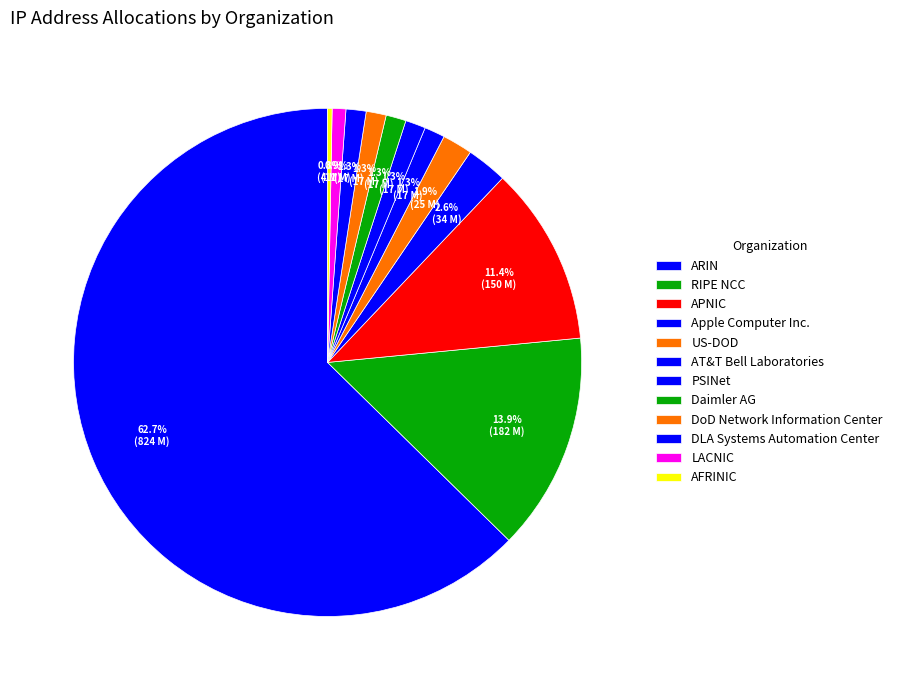

To the nearest percent, what percentage of the pie is US-DOD?

2%